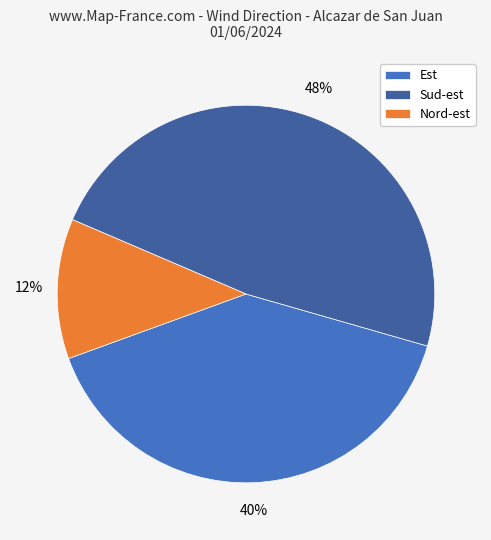

The Sud-est slice represents 4% of the pie. True or false?

False